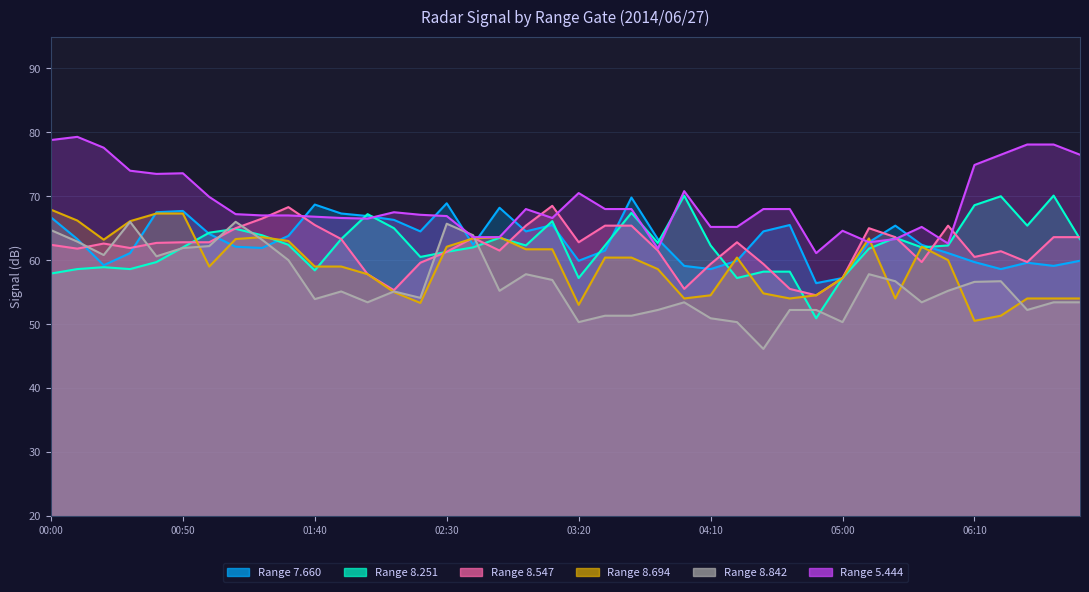

Count the number of categories in the chart.

40